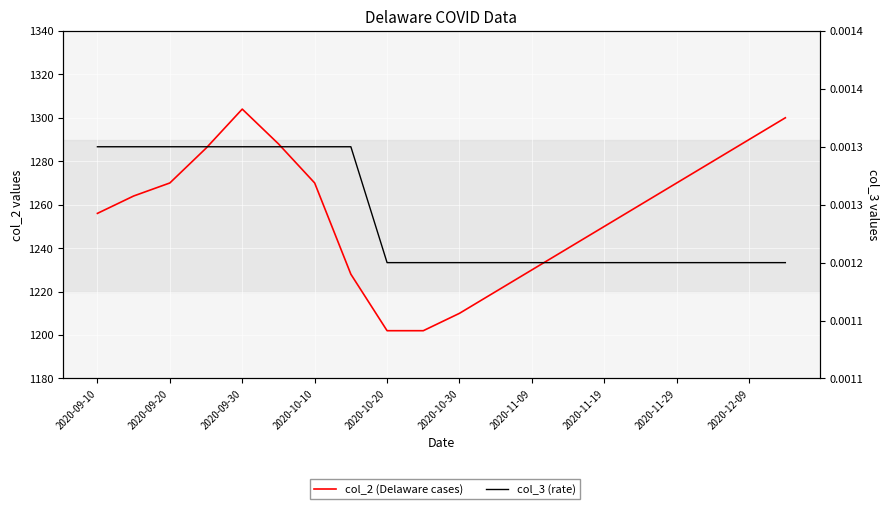

Rank the series by their maximum value, from lowest to highest.

col_3 (rate), col_2 (Delaware cases)